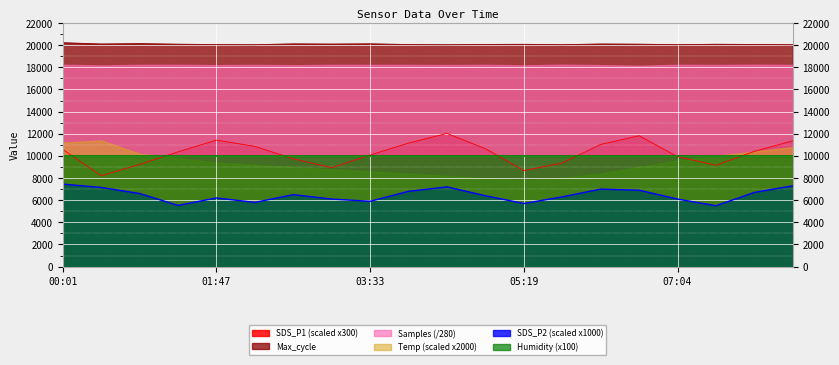

The value of SDS_P1 at 01:21 is 17968. True or false?

False